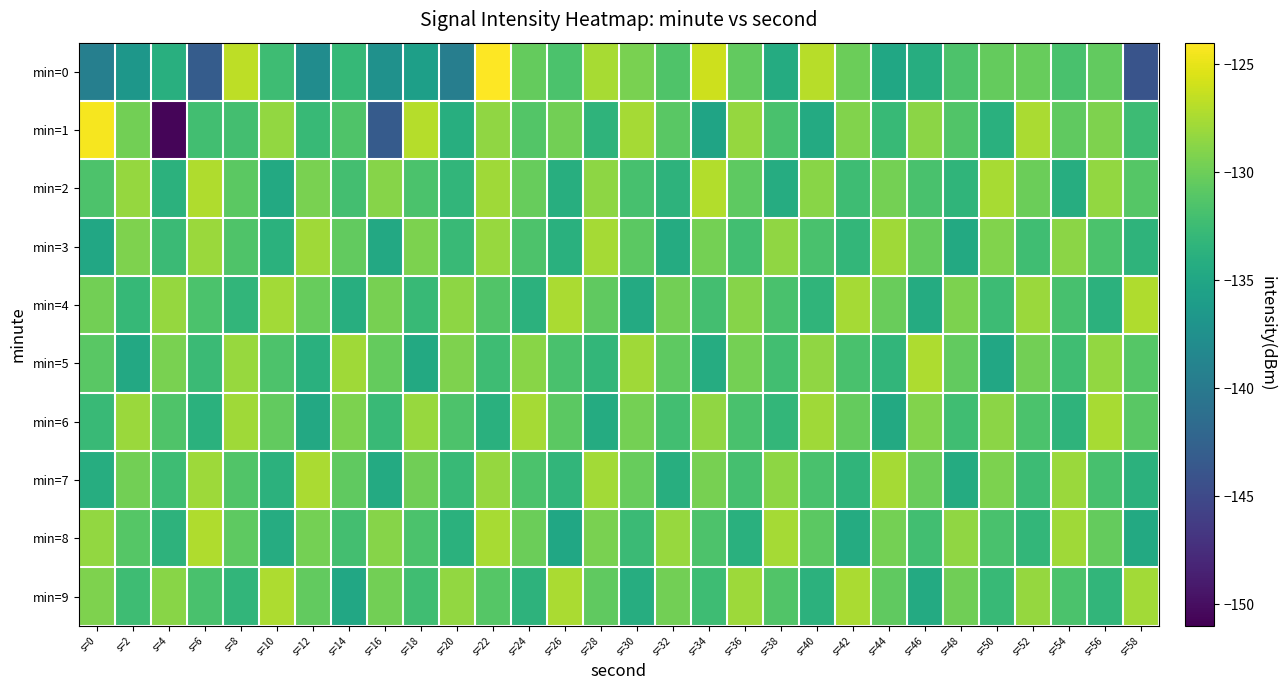

What is the smallest value displayed?

-150.6